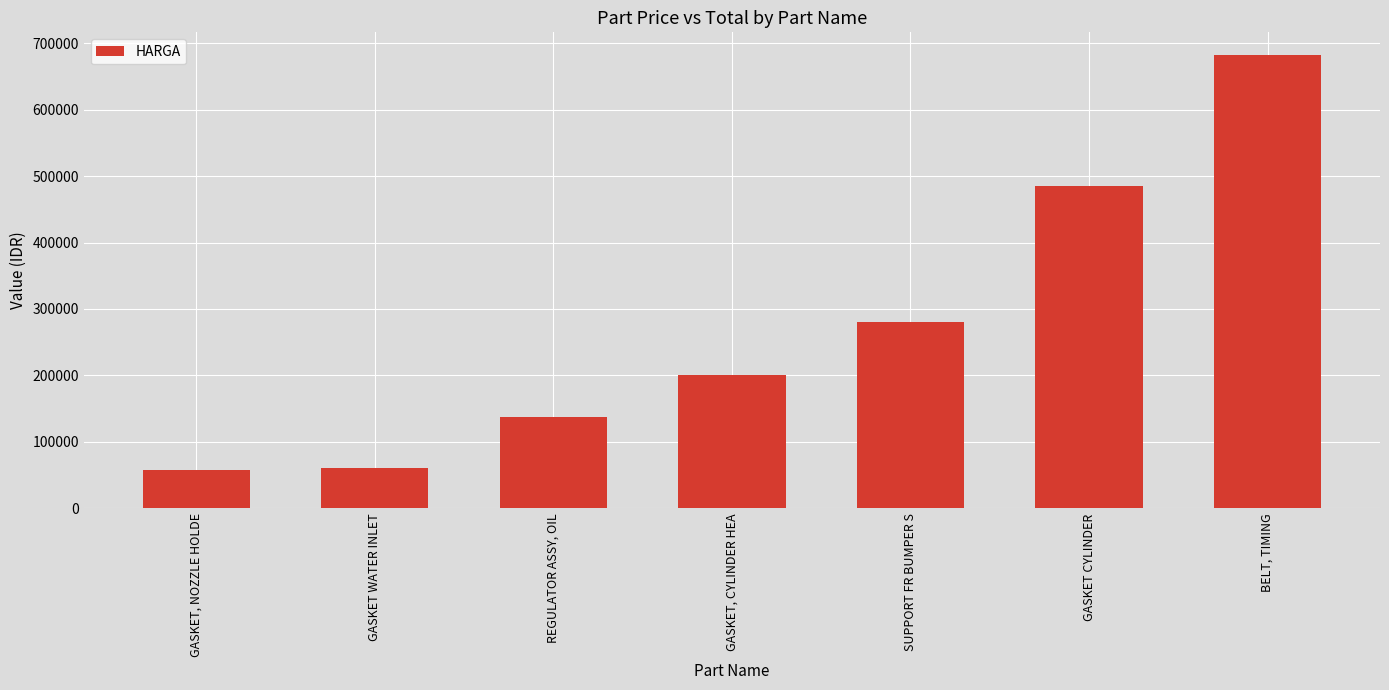

What is the average value?

272000